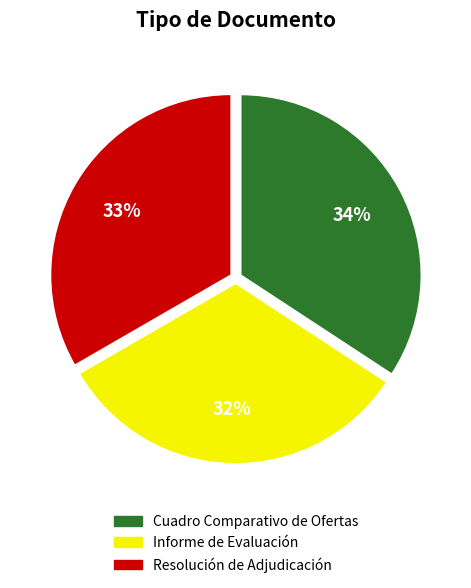

How many segments does this pie chart have?

3